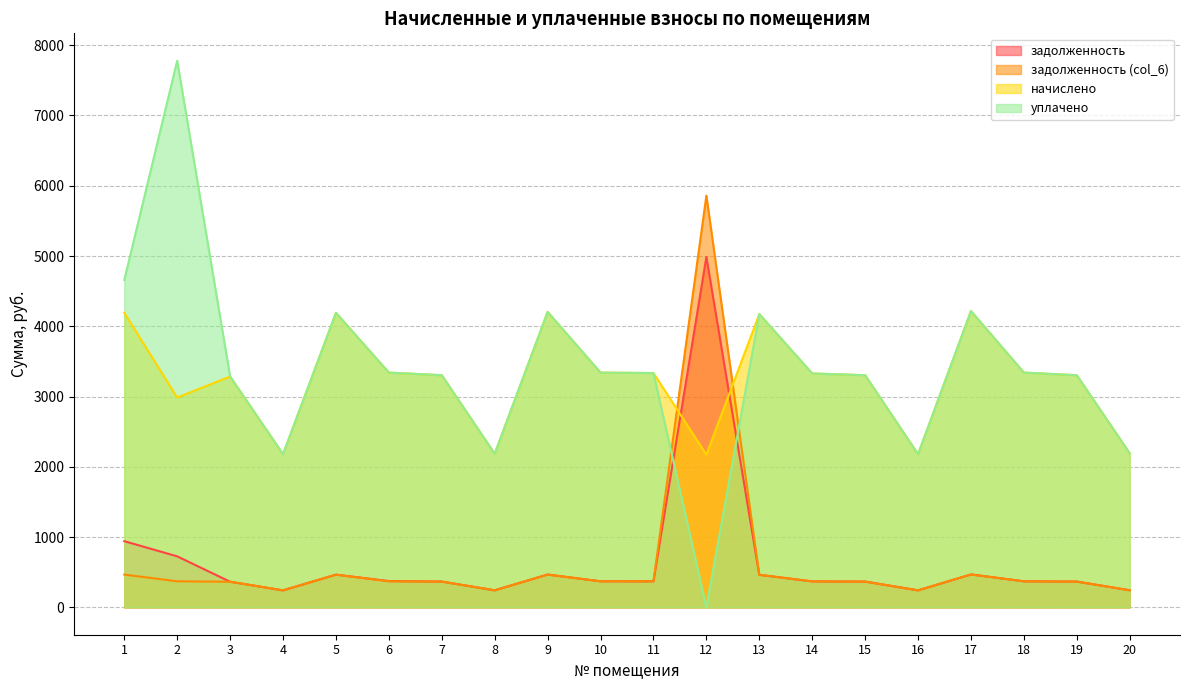

How many categories are shown in the chart?

20